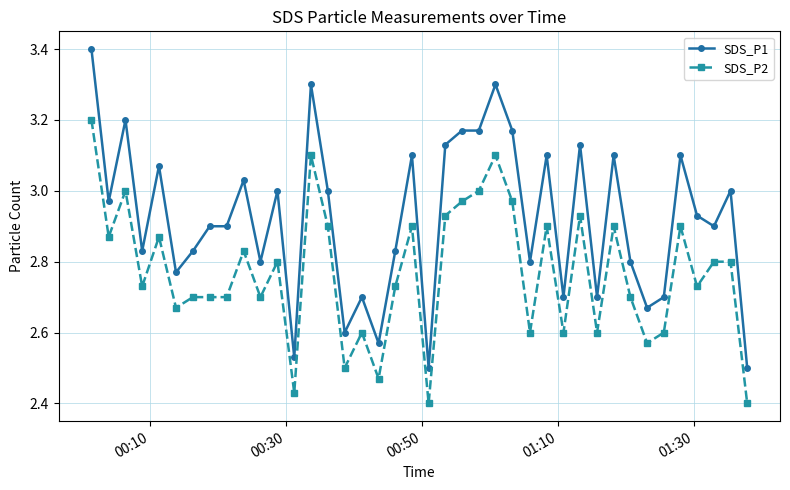

What is the difference between the second highest and minimum values in the SDS_P1 series?

0.8